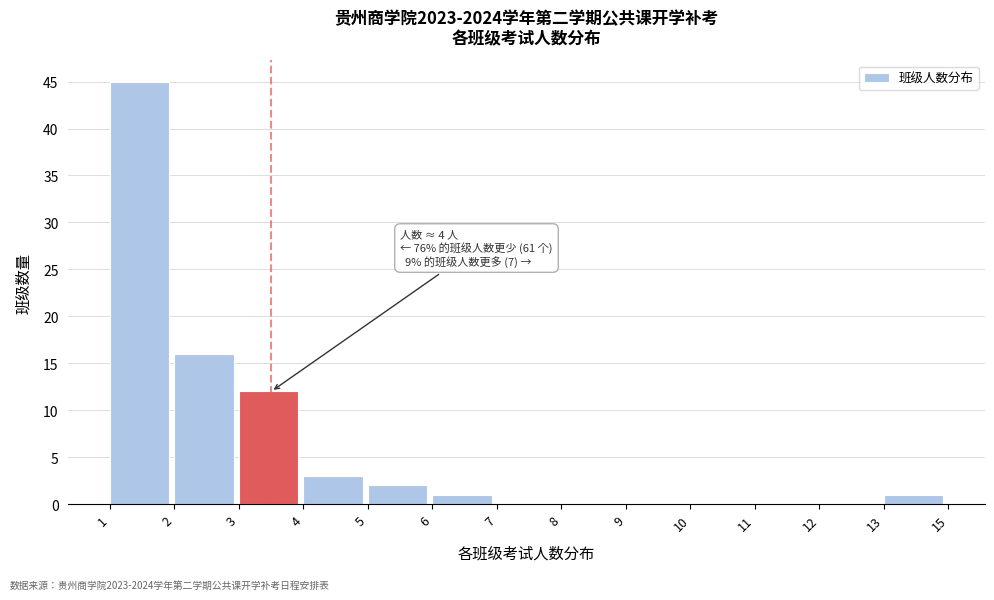

Reading left to right, list all the values displayed in this chart.

1=45	2=16	3=12	4=3	5=2	6=1	7=0	8=0	9=0	10=0	11=0	12=0	13=1